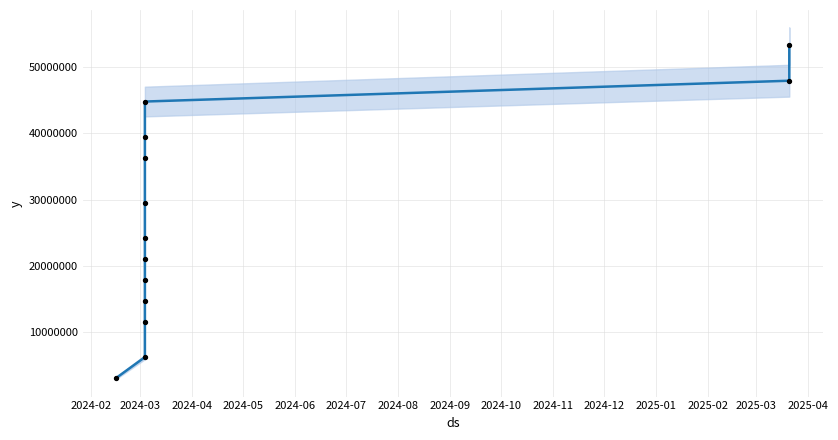

Between 2024-07 and 2024-05, which is larger?

2024-07